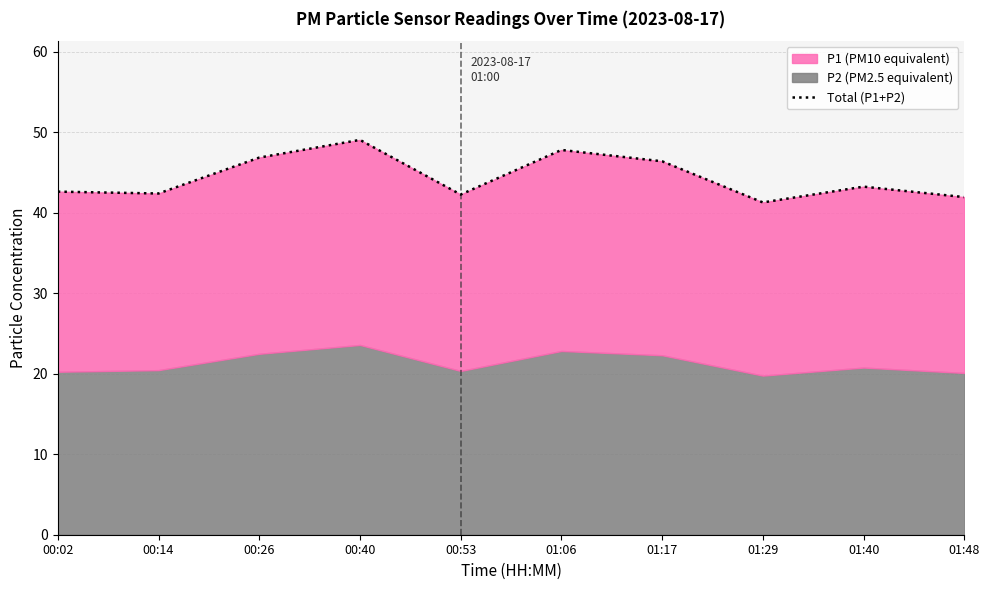

What is the difference between the second highest and minimum values?

6.5